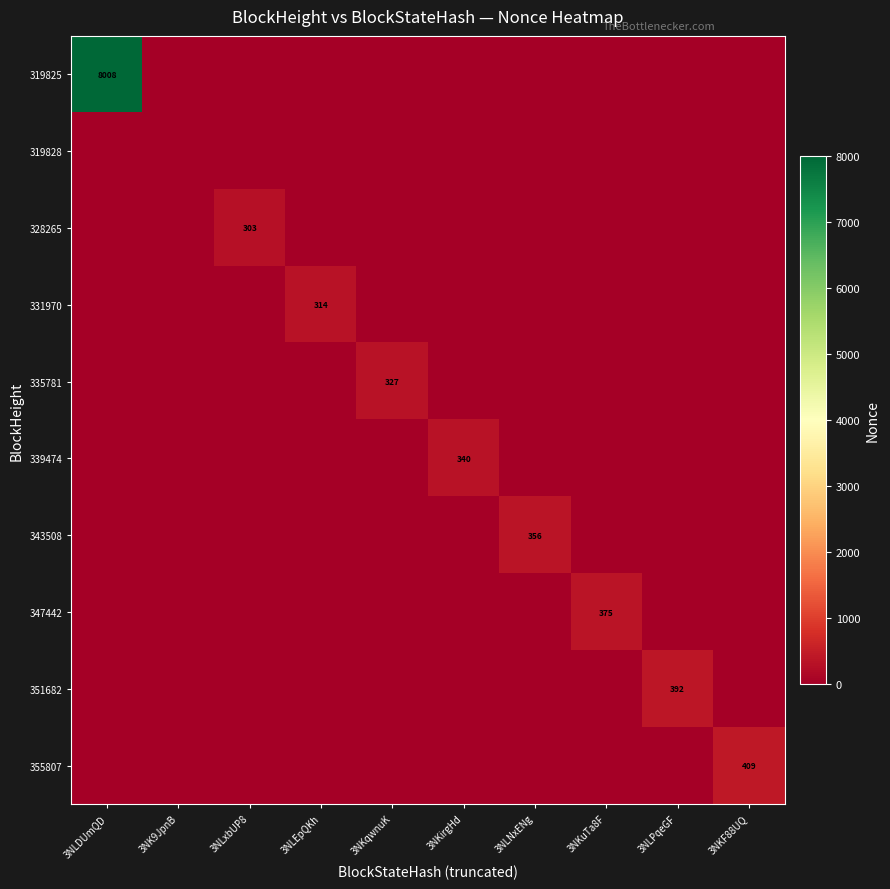

Between 3NKqwnuK and 3NLEpQKh, which is larger?

3NKqwnuK